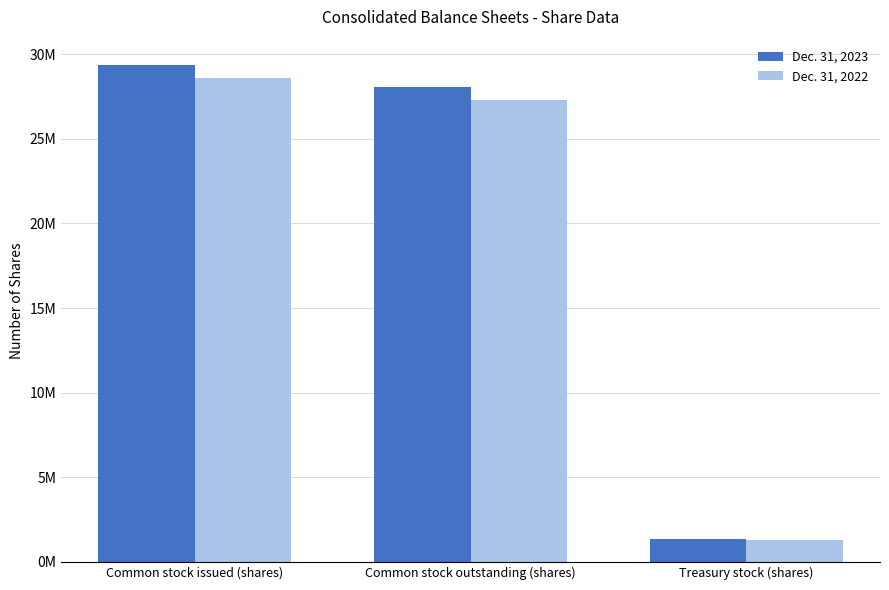

What are all the series names shown in the legend?

Dec. 31, 2023, Dec. 31, 2022